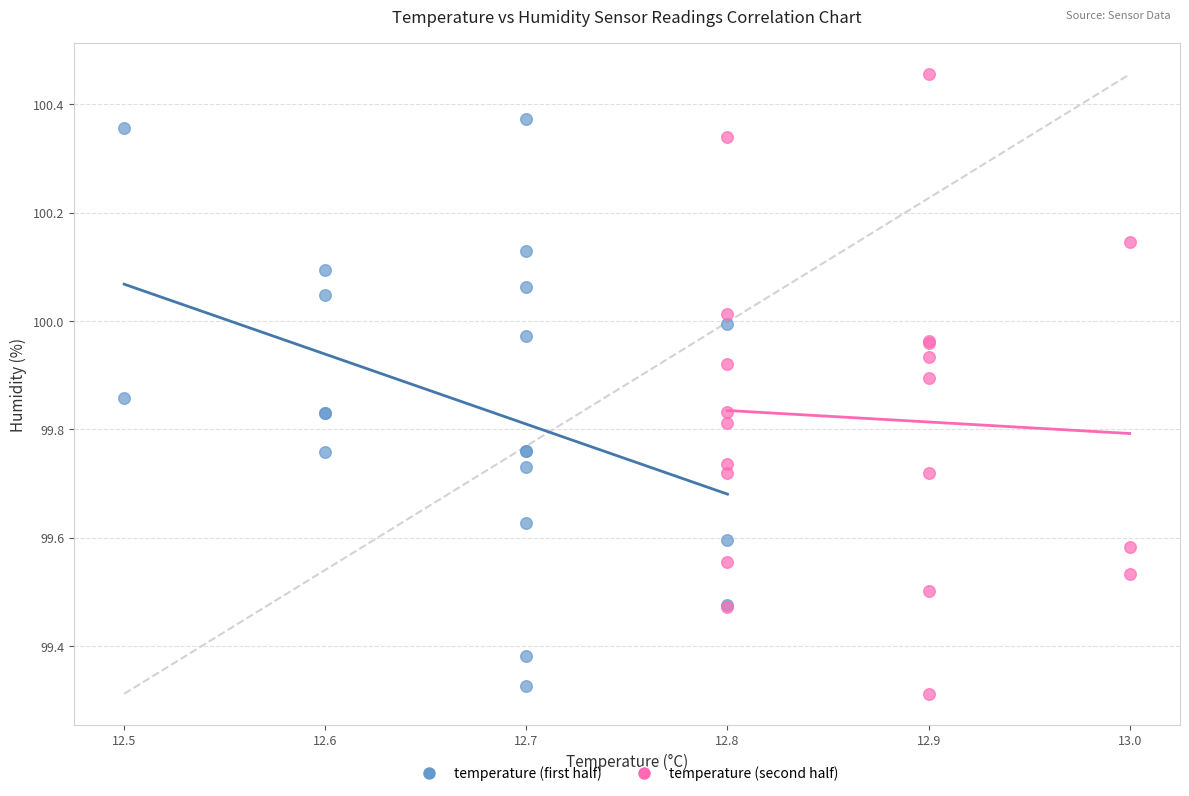

Which series contains the lowest Y value?

temperature (second half)